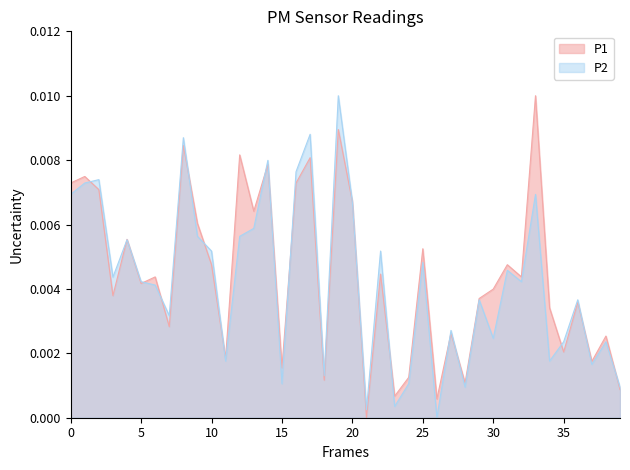

Is the value of P1 at 15 greater than the value of P2 at 35?

No